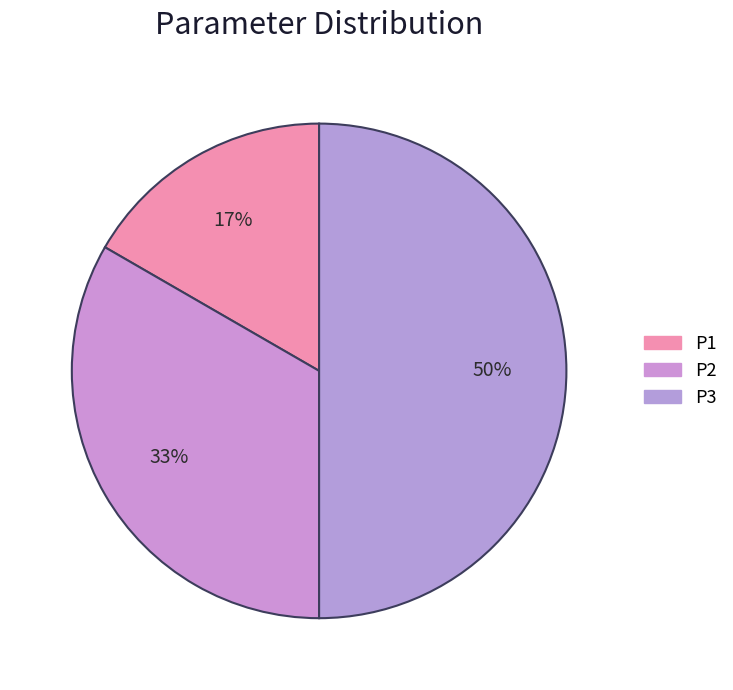

How many slices are in this pie chart?

3